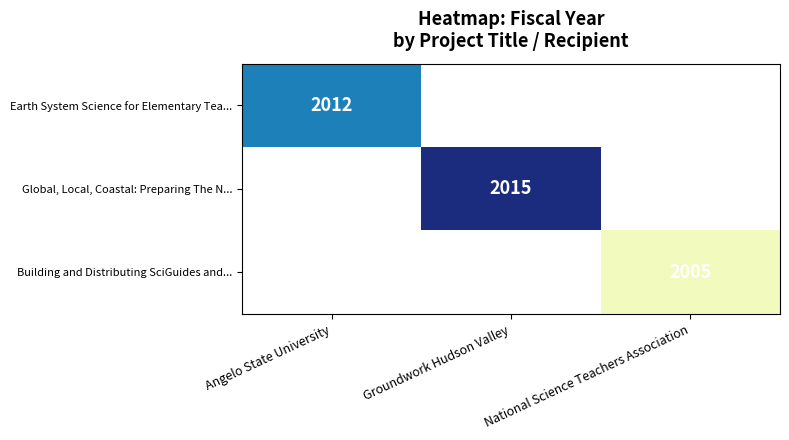

How many categories are shown in the chart?

3